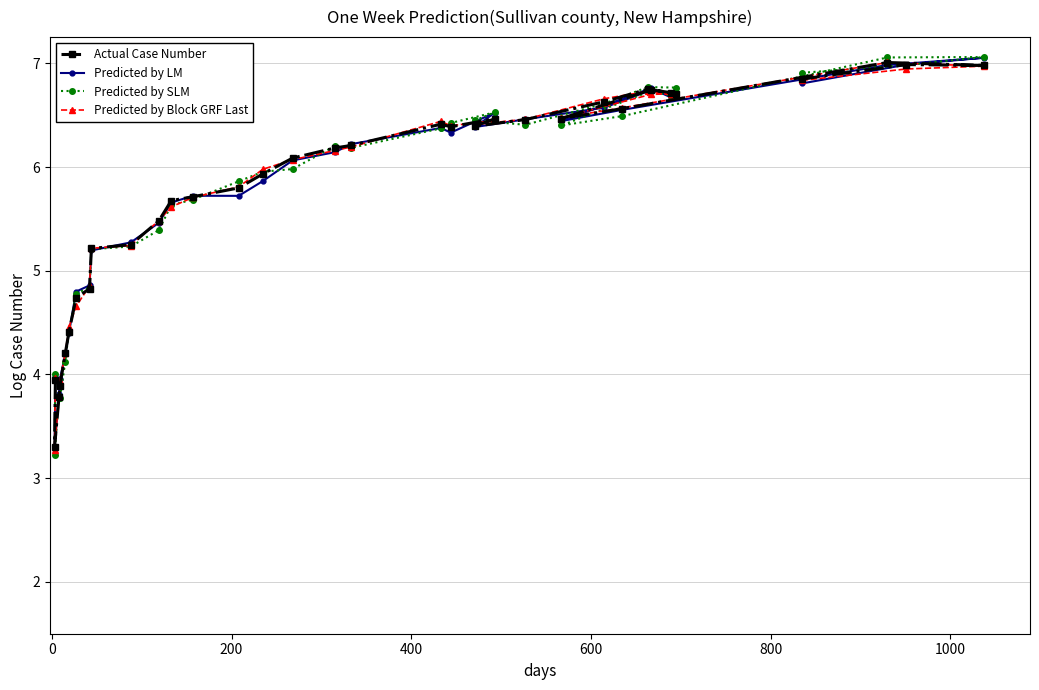

Reading left to right, list all the values displayed in this chart.

Actual Case Number: 4.0	3.3	3.8	3.9	4.2	4.4	4.7	4.8	5.2	5.3	5.5	5.7	5.7	5.8	5.9	6.1	6.2	6.2	6.4	6.4	6.5	6.4	6.5	6.6	6.8	6.7	6.7	6.7	6.5	6.6	7.0	7.0	7.0	6.8
Predicted by LM: 4.0	3.3	3.8	4.0	4.2	4.4	4.8	4.9	5.2	5.3	5.5	5.7	5.7	5.7	5.9	6.1	6.1	6.2	6.4	6.3	6.5	6.4	6.5	6.6	6.7	6.7	6.7	6.8	6.4	6.6	7.0	7.1	7.0	6.8
Predicted by SLM: 4.0	3.2	3.8	3.8	4.1	4.4	4.8	4.8	5.2	5.2	5.4	5.6	5.7	5.9	6.0	6.0	6.2	6.2	6.4	6.4	6.5	6.5	6.4	6.6	6.8	6.8	6.7	6.7	6.4	6.5	7.1	7.1	7.0	6.9
Predicted by Block GRF Last: 4.0	3.3	3.8	3.9	4.2	4.5	4.7	4.9	5.2	5.2	5.5	5.6	5.7	5.8	6.0	6.1	6.2	6.2	6.4	6.4	6.5	6.4	6.5	6.7	6.7	6.7	6.7	6.7	6.5	6.6	7.0	7.0	6.9	6.8